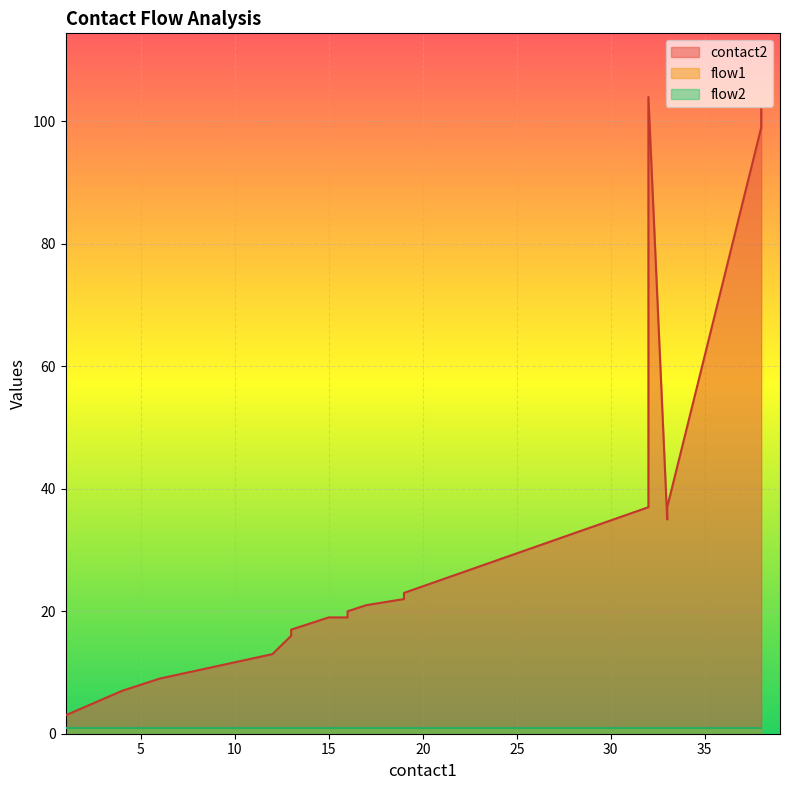

True or false: flow1 has a value of 1 at 32.

False